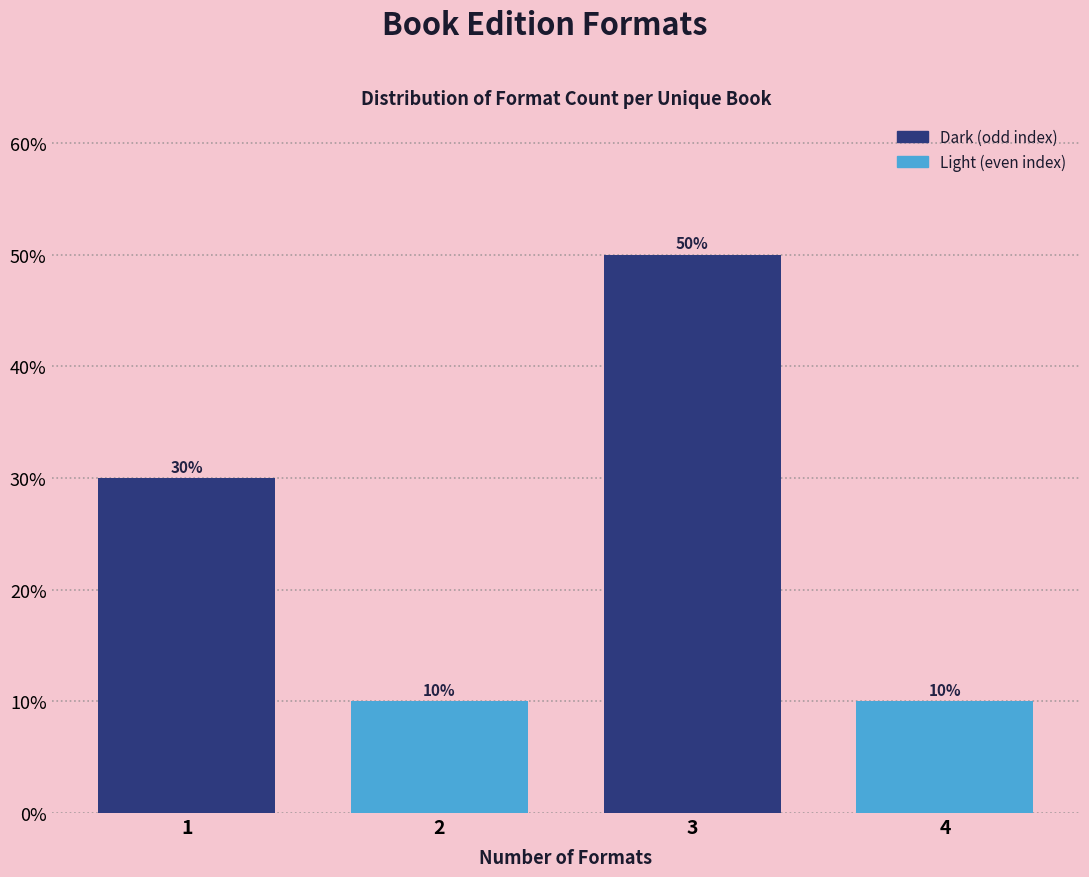

Reading left to right, transcribe all the data shown in this chart.

30	10	50	10